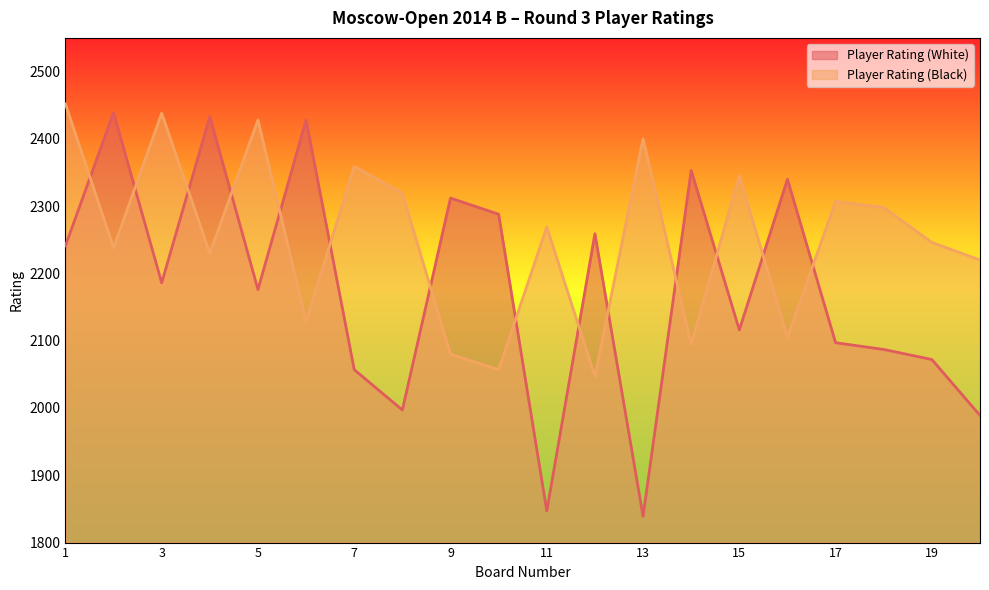

What is the difference between the highest and lowest values at 11?

422